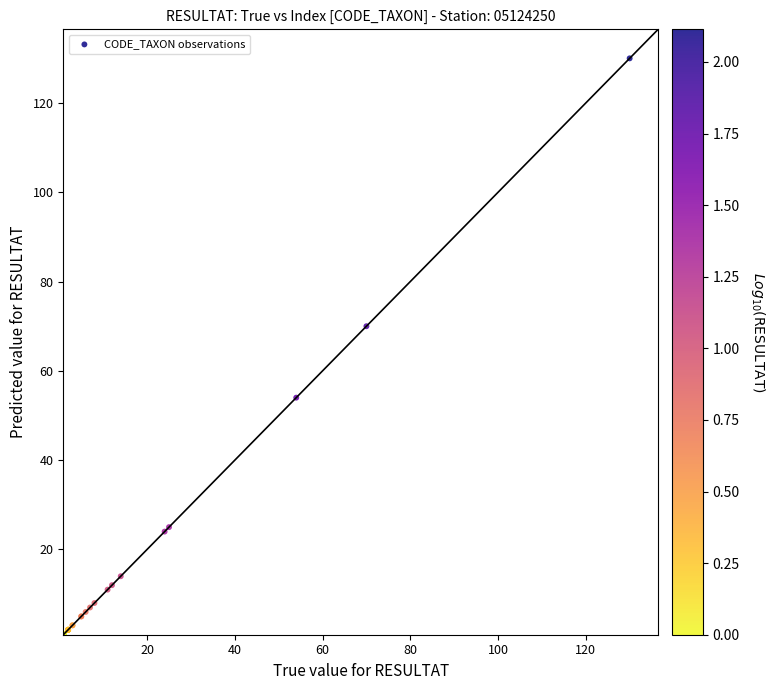

What Y value in the scatter plot is closest to 65?

70